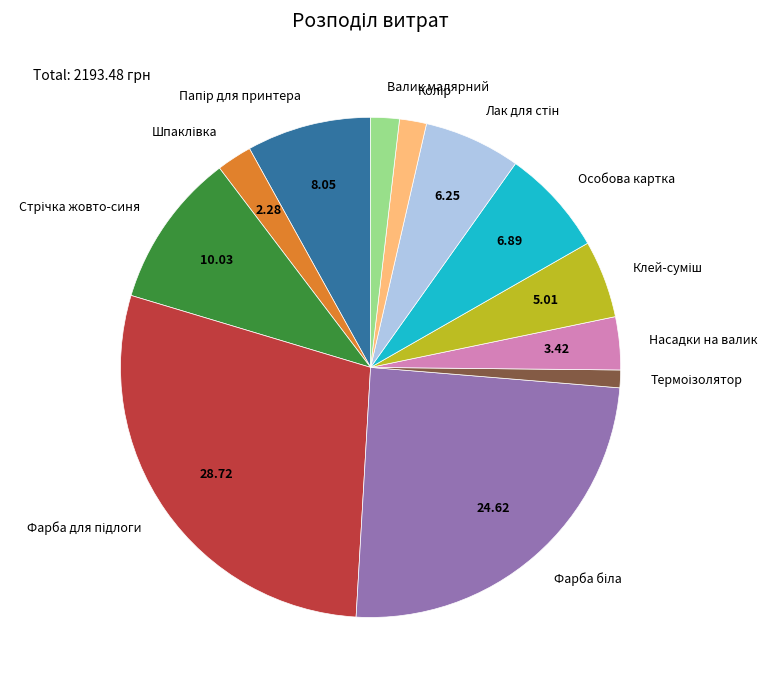

Count the number of slices in the pie.

12